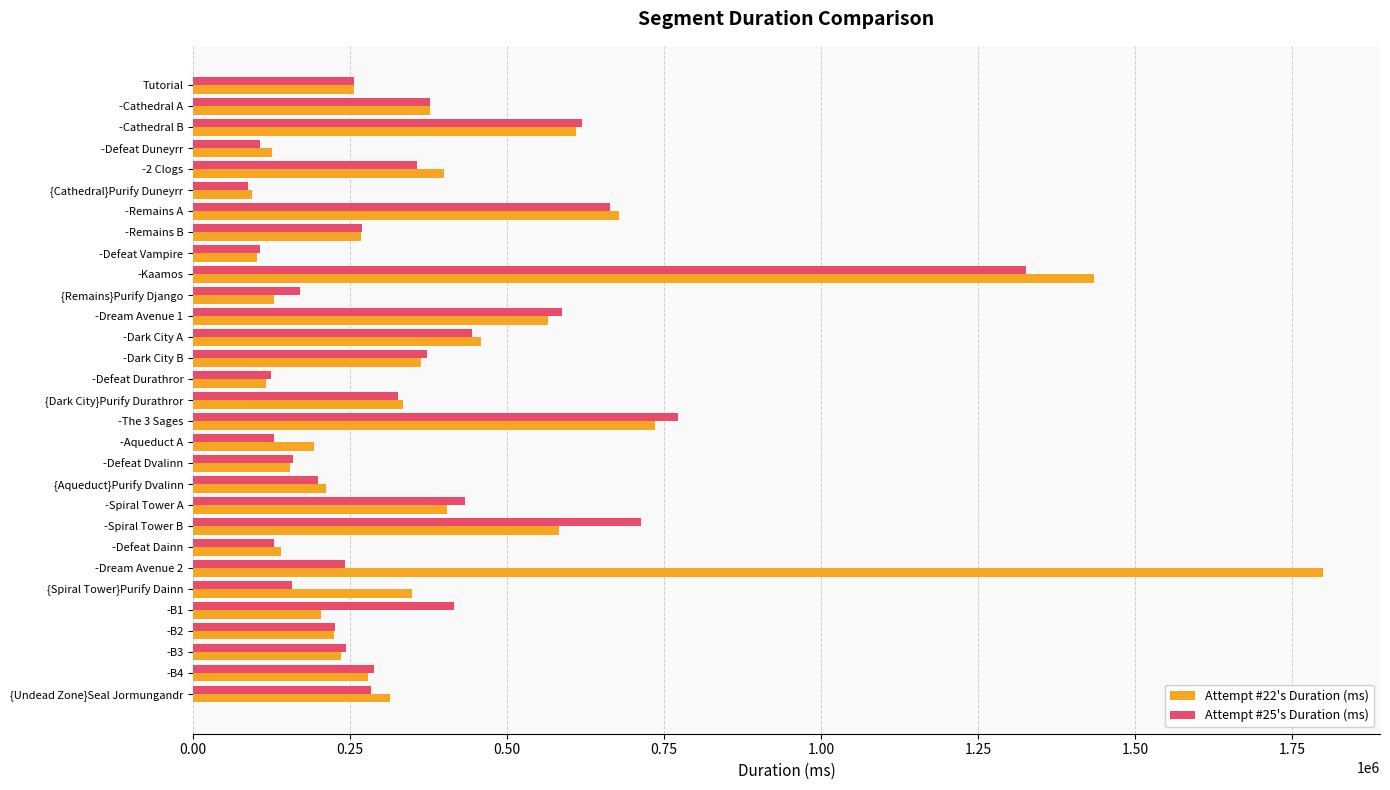

What is the difference between the second highest and minimum values in the Attempt #22's Duration (ms) series?

1341589